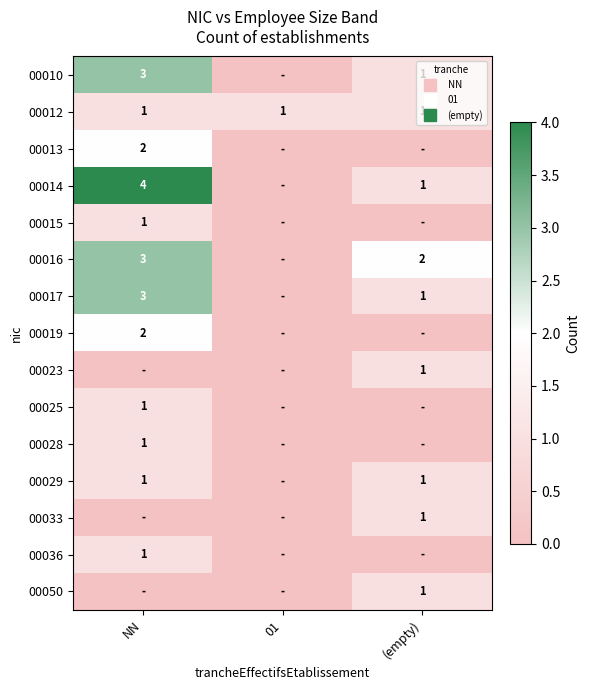

Is it true that 00028 equals 0 at 01?

True